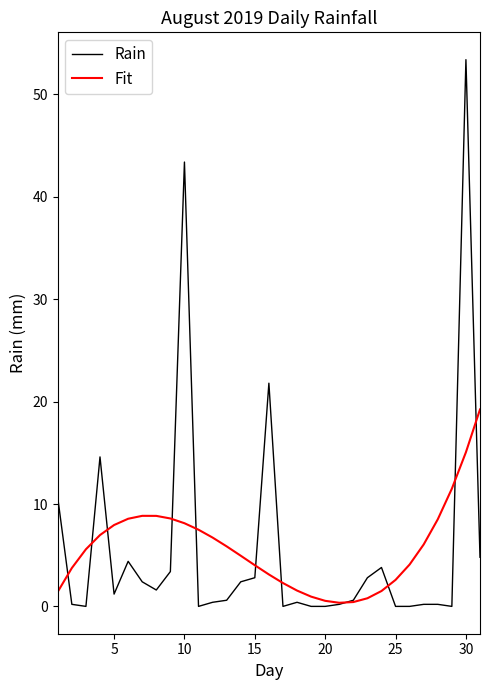

Which series has the largest range (max minus min)?

Rain